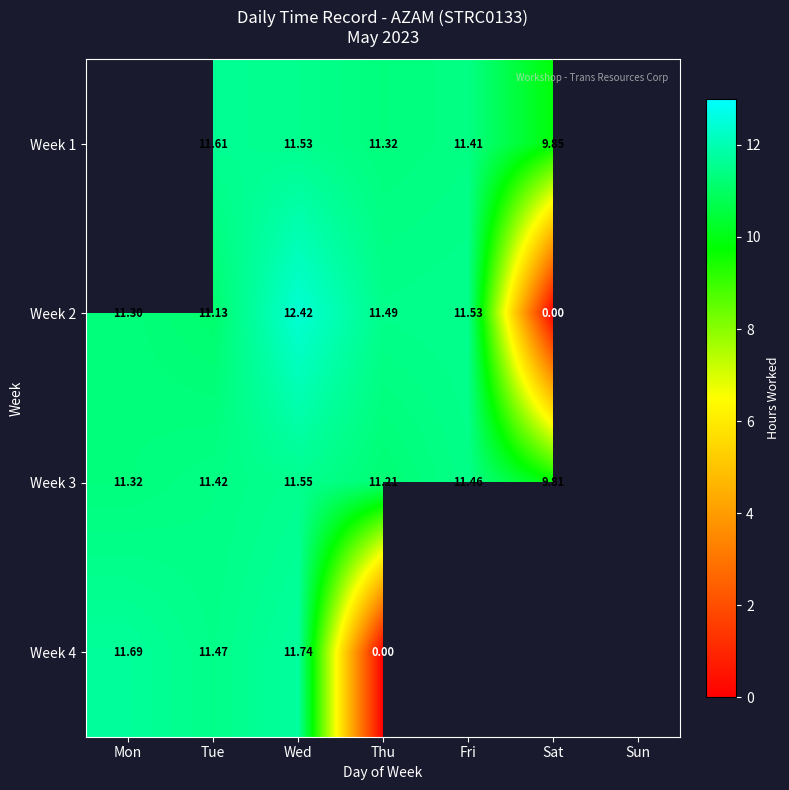

What is the maximum value shown in the chart?

12.4